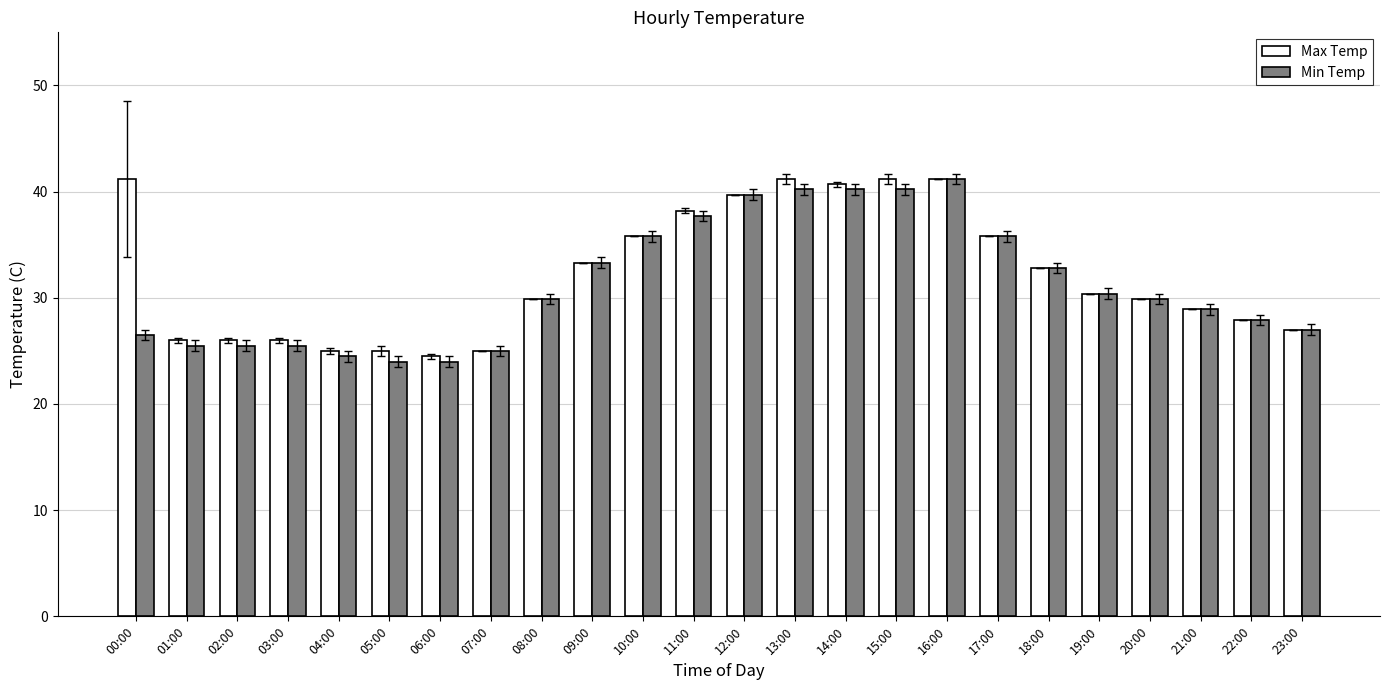

Is the value of Max Temp at 11:00 greater than the value of Min Temp at 09:00?

Yes